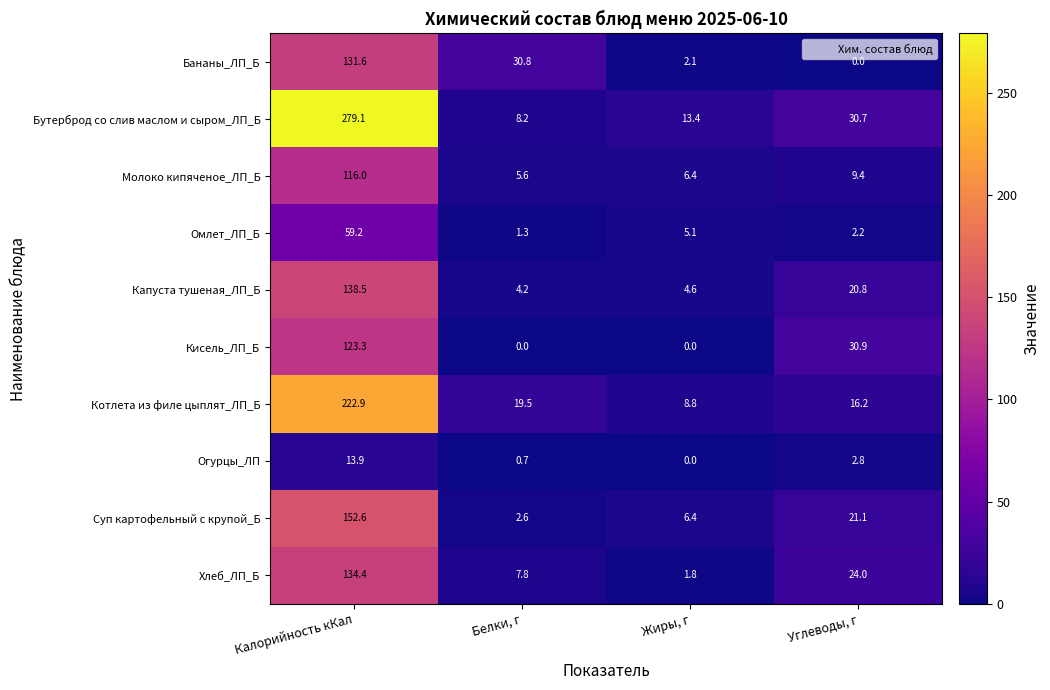

What is the total value across all series at Углеводы, г?

158.1